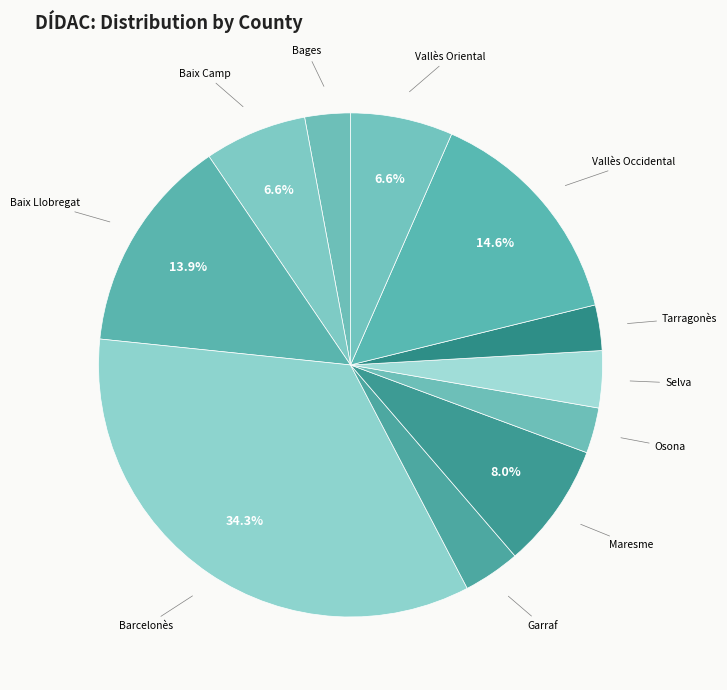

What percentage is the Osona slice, to the nearest percent?

3%